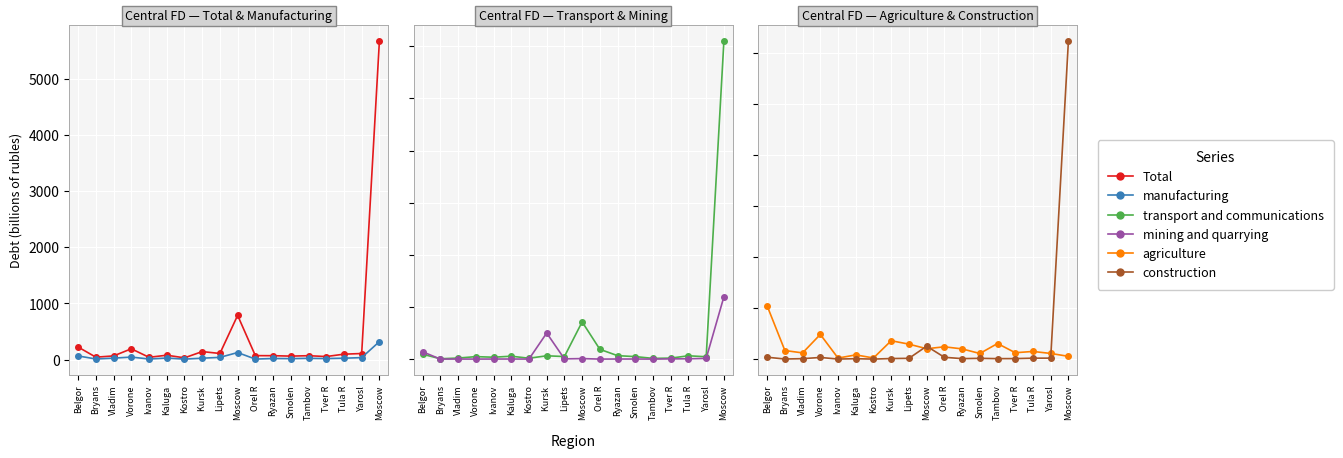

How many data points in transport and communications are above 4?

12